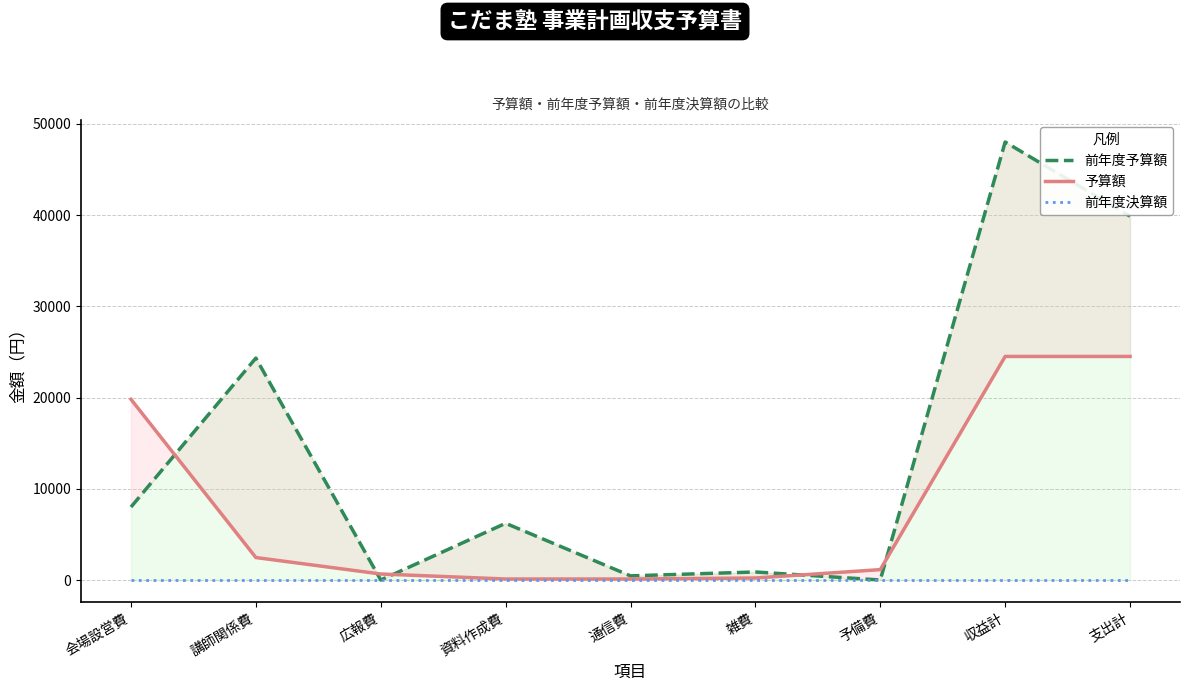

List the series in order of their overall mean, lowest first.

前年度決算額, 予算額, 前年度予算額